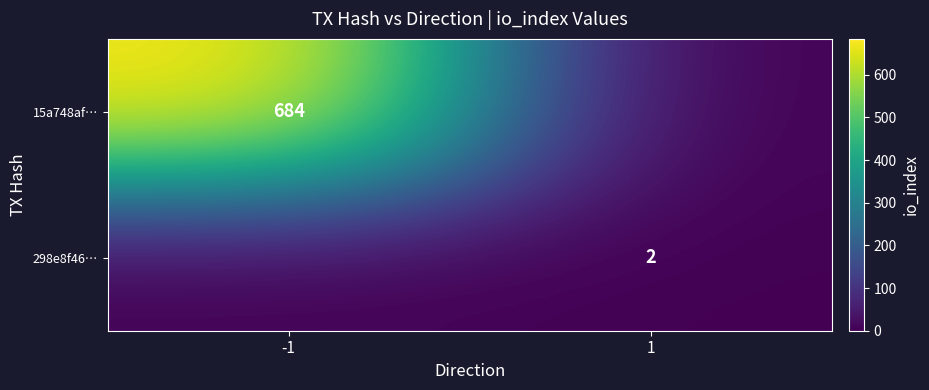

At how many categories does at least one series exceed 94?

1